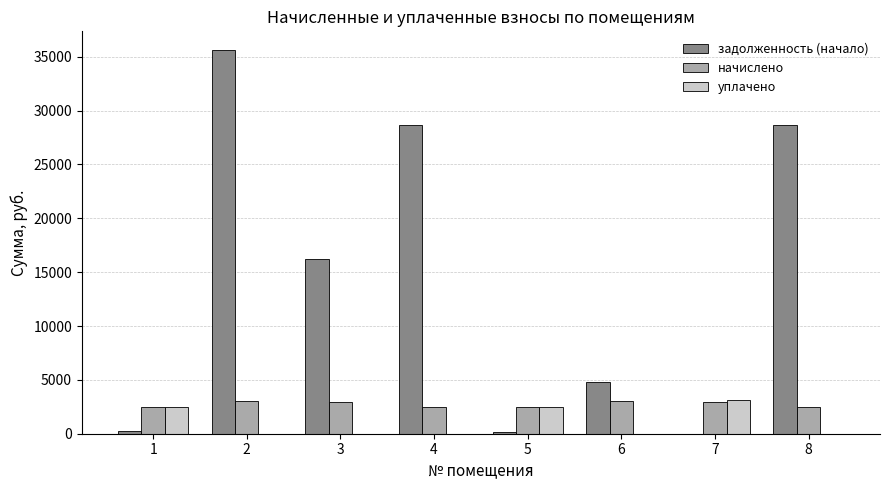

Between 5 and 8, which series saw the biggest shift?

задолженность (начало)